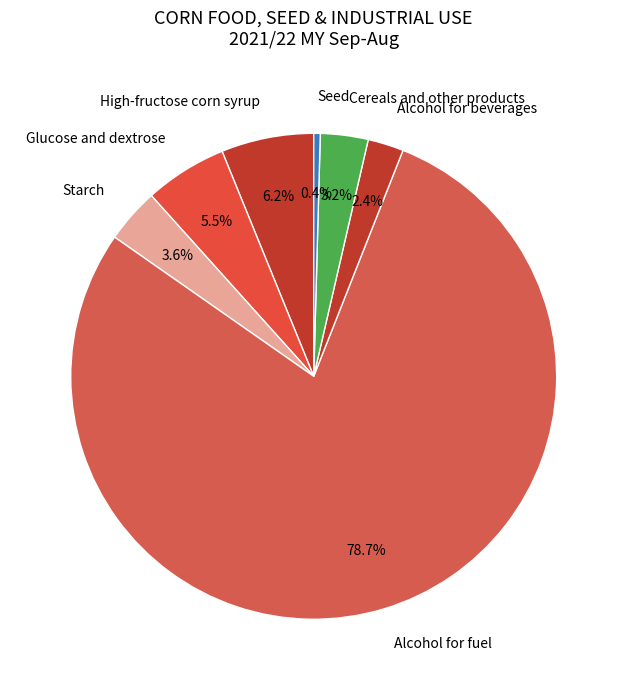

How many segments does this pie chart have?

7